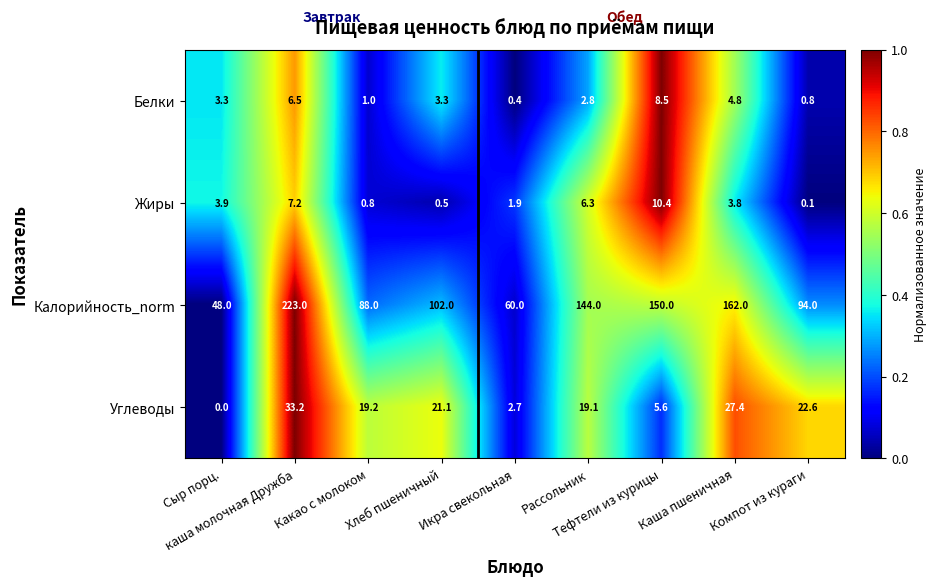

List the series in order of their peak value, highest first.

Калорийность_norm, Углеводы, Жиры, Белки